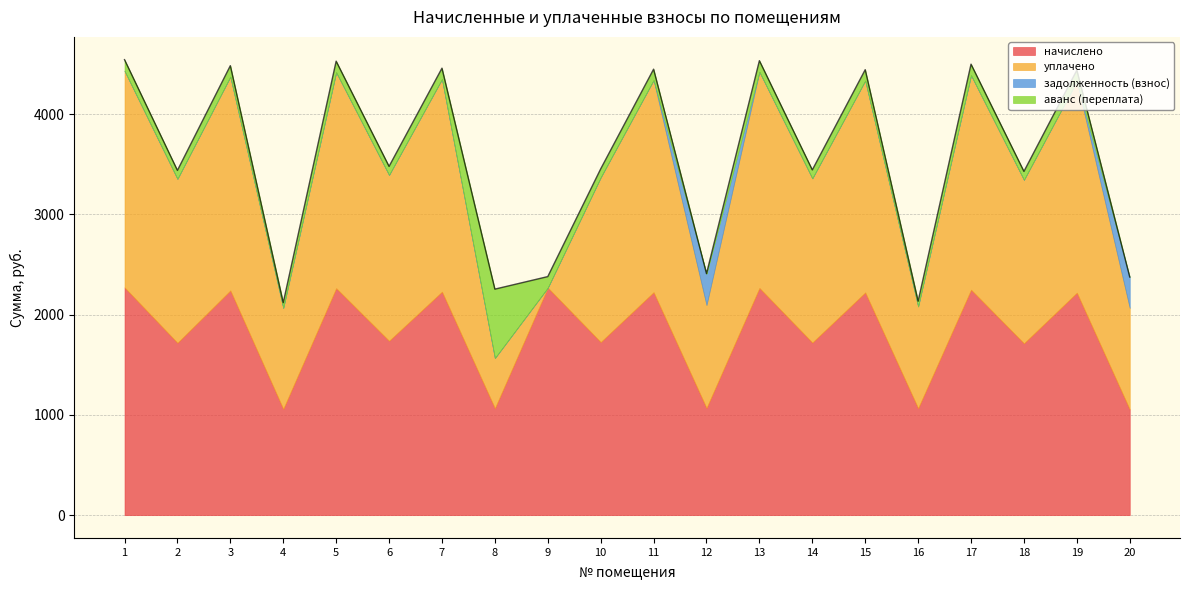

At which category does уплачено reach its first local peak?

3